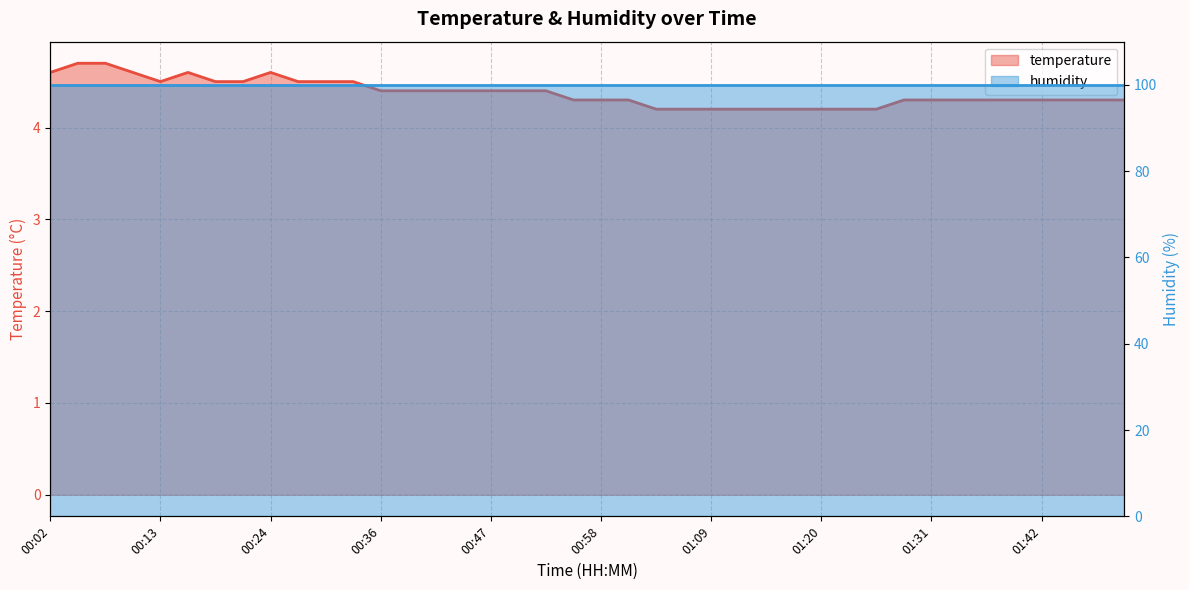

List the labels in order of value, largest first.

00:05, 00:07, 00:02, 00:10, 00:16, 00:24, 00:13, 00:19, 00:22, 00:27, 00:30, 00:33, 00:36, 00:38, 00:41, 00:44, 00:47, 00:50, 00:52, 00:55, 00:58, 01:01, 01:29, 01:31, 01:34, 01:37, 01:40, 01:42, 01:45, 01:48, 01:51, 01:03, 01:06, 01:09, 01:12, 01:15, 01:17, 01:20, 01:23, 01:26